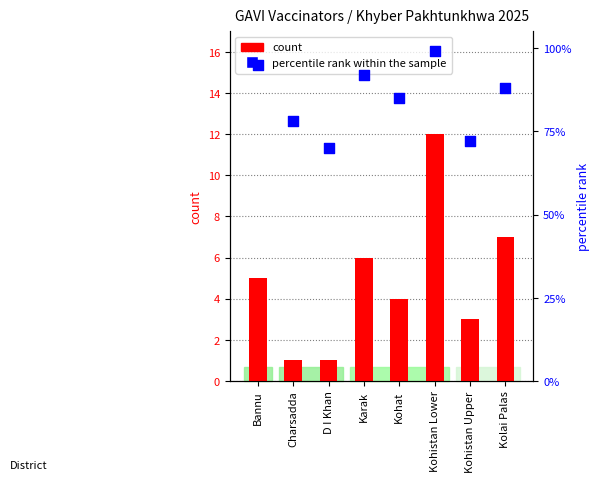

At how many categories does at least one series exceed 2?

8